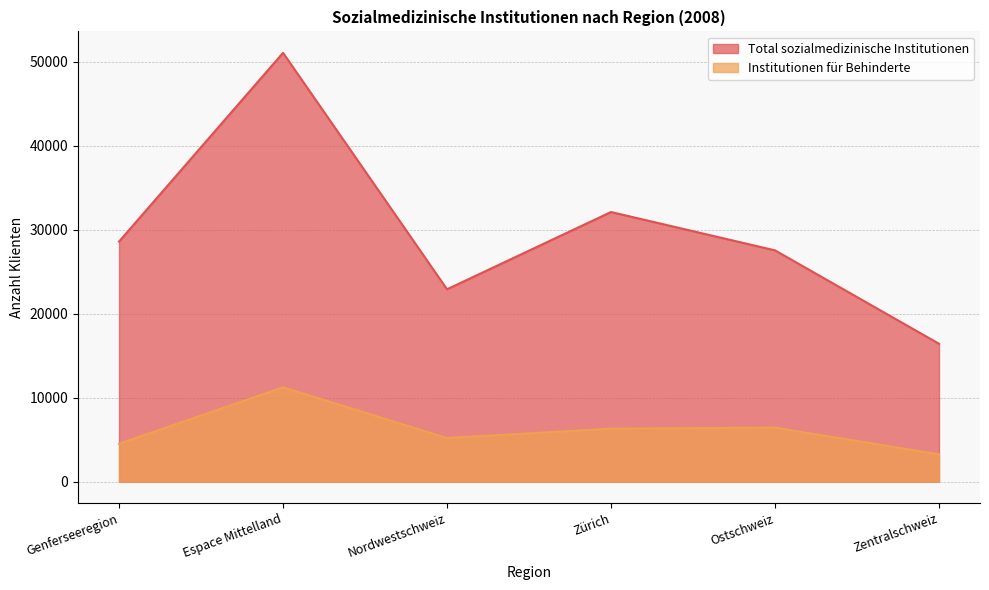

Rank the series by their average value, from lowest to highest.

Institutionen für Behinderte, Total sozialmedizinische Institutionen